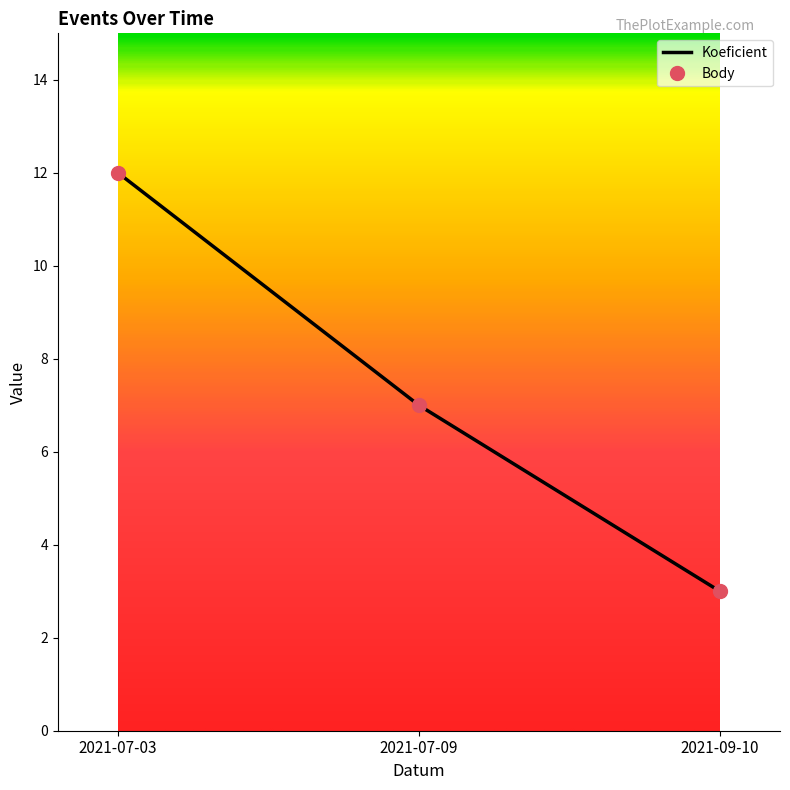

What position from the right is 2021-09-10?

1